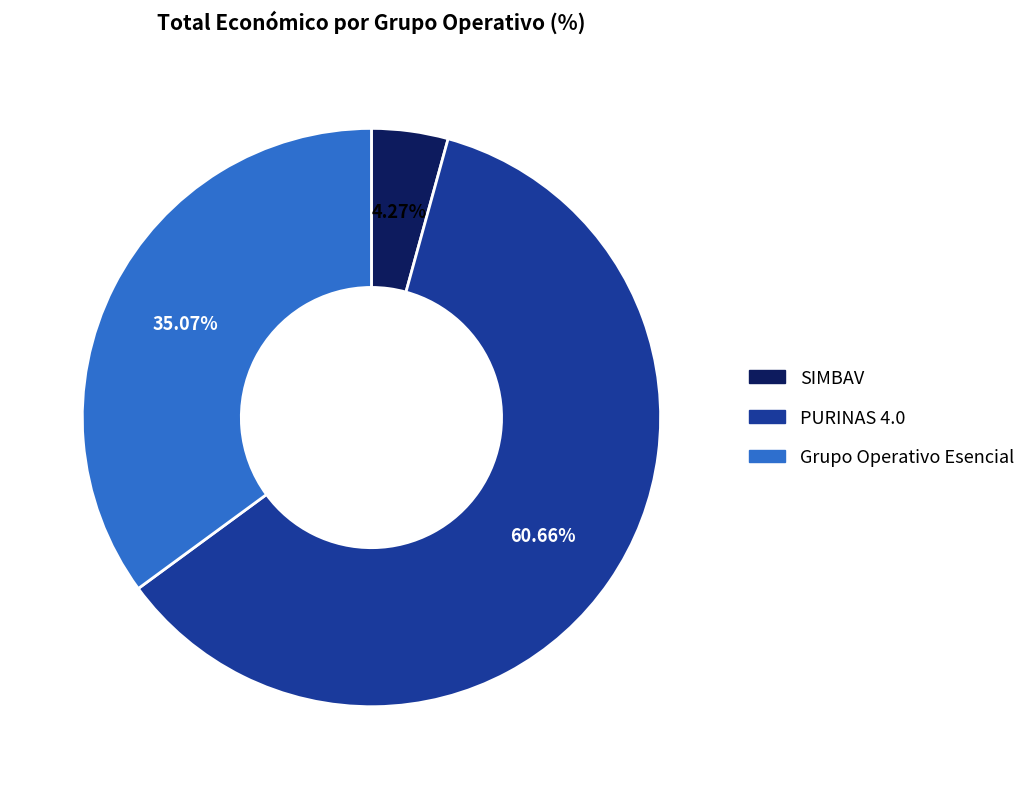

Do Grupo Operativo Esencial and SIMBAV together represent more than half of the pie?

No